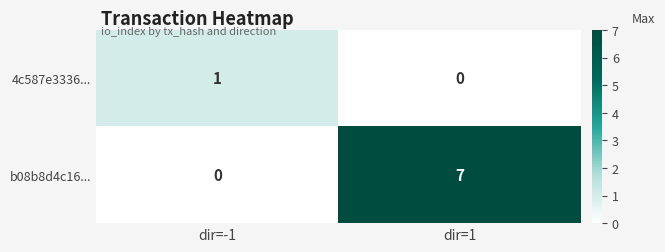

Reading right to left, transcribe all the data shown in this chart.

4c587e3336...: 0	1
b08b8d4c16...: 7	0